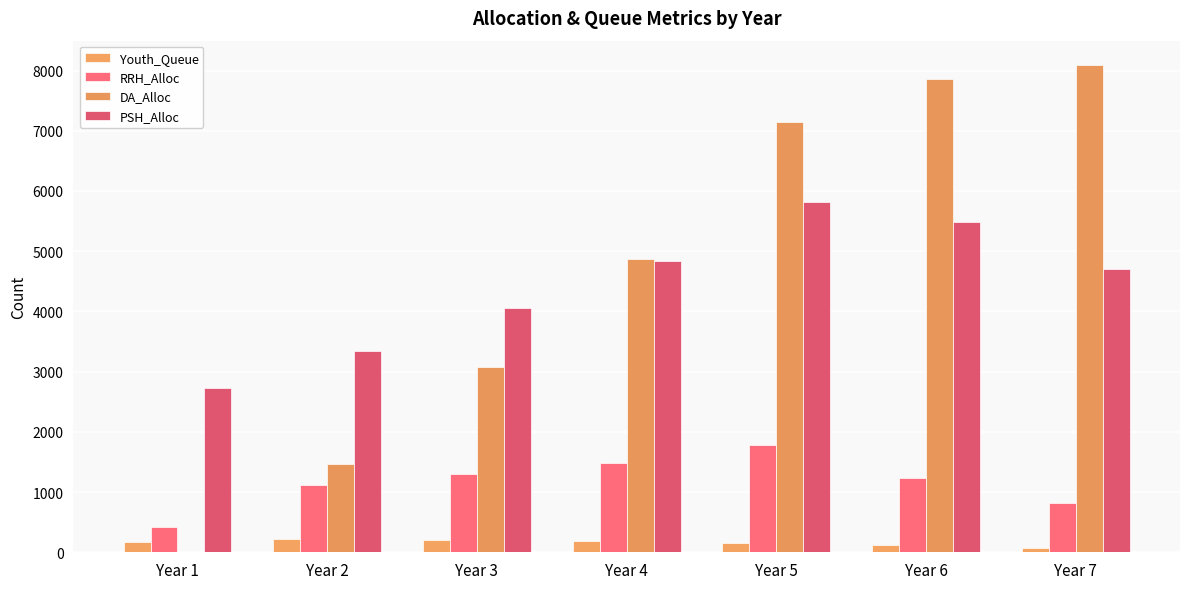

The DA_Alloc series shows 4869 at Year 4. True or false?

True